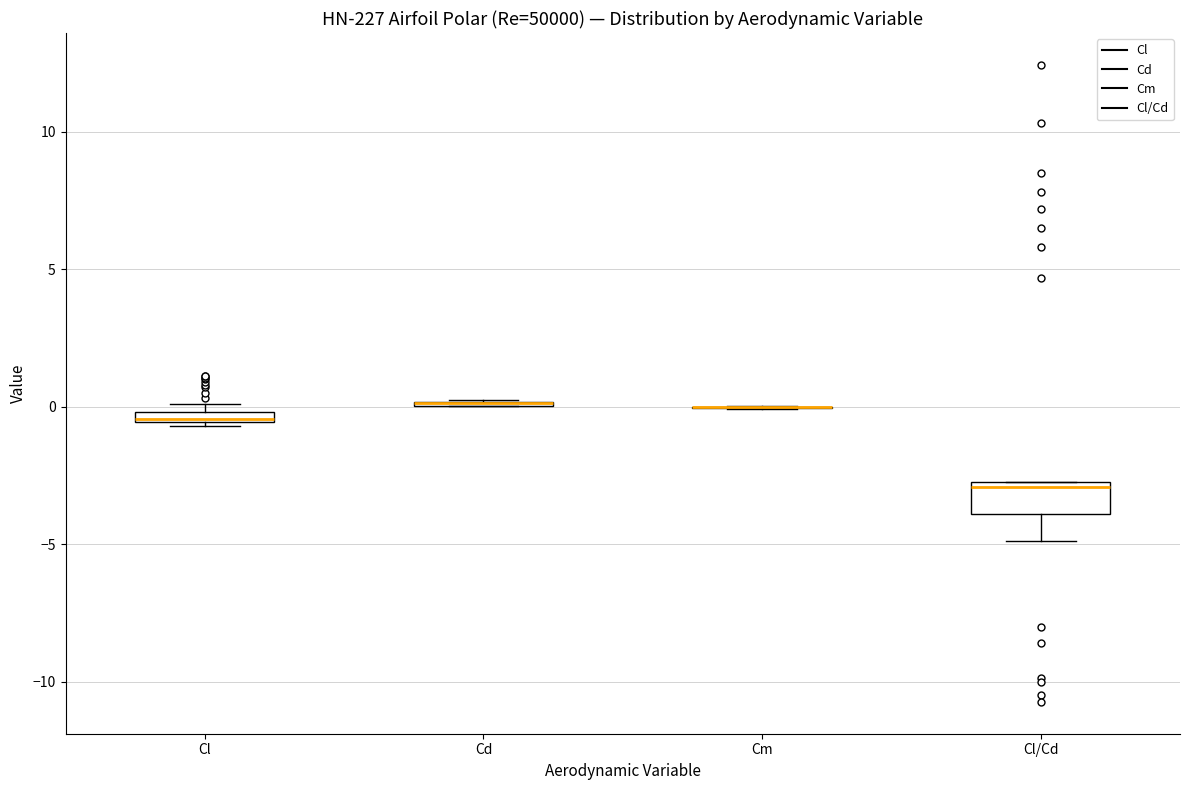

Which box is the tallest, from its lower edge to its upper edge?

Cl/Cd